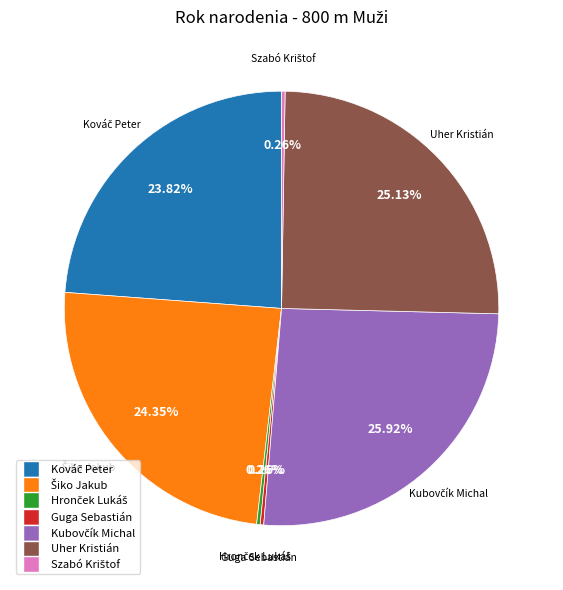

Does any single category account for the majority?

No